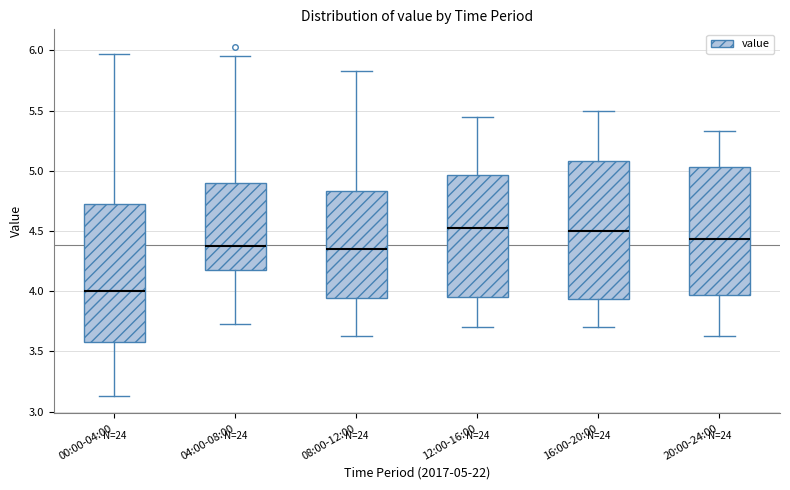

Reading left to right, transcribe this box plot: for each box, give where its median line is, the range the box spans, and where its two whiskers end, as read against the y-axis. The values are not printed on the chart, so give them approximately, as read against the axis.

00:00-04:00: median 4.00, box 3.60 to 4.70, whiskers 3.15 to 5.95
04:00-08:00: median 4.40, box 4.15 to 4.90, whiskers 3.75 to 5.95
08:00-12:00: median 4.35, box 3.95 to 4.85, whiskers 3.65 to 5.85
12:00-16:00: median 4.55, box 3.95 to 4.95, whiskers 3.70 to 5.45
16:00-20:00: median 4.50, box 3.95 to 5.10, whiskers 3.70 to 5.50
20:00-24:00: median 4.45, box 3.95 to 5.05, whiskers 3.65 to 5.35